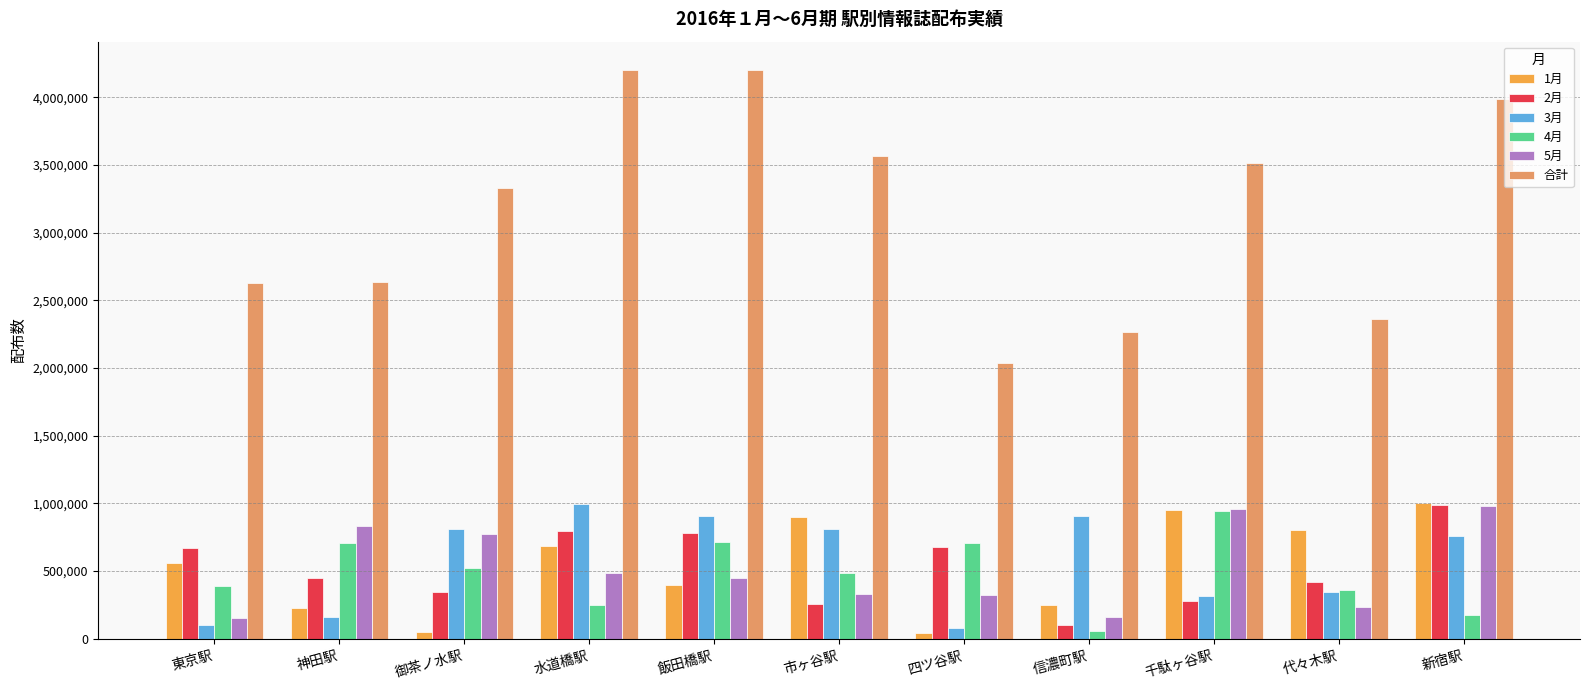

Is the value of 合計 at 飯田橋駅 greater than the value of 2月 at 市ヶ谷駅?

Yes